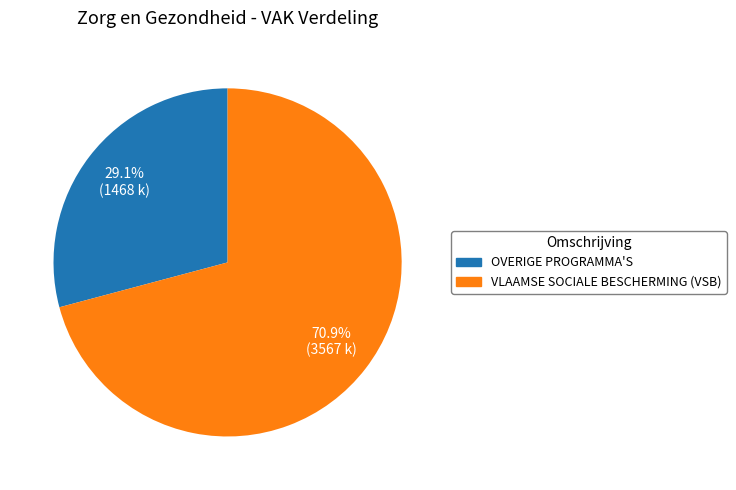

What percentage do OVERIGE PROGRAMMA'S and VLAAMSE SOCIALE BESCHERMING (VSB) together represent?

100.0%